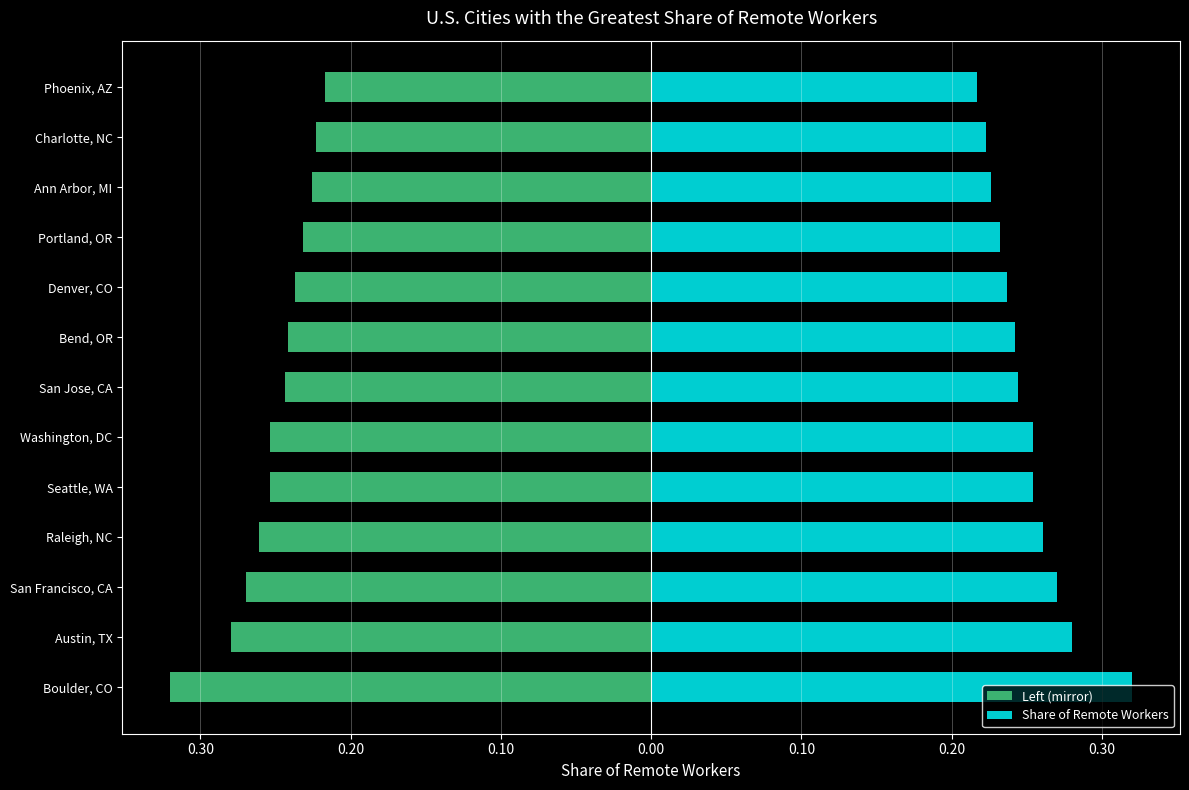

What is the spread (max minus min) of values at Charlotte, NC?

0.4